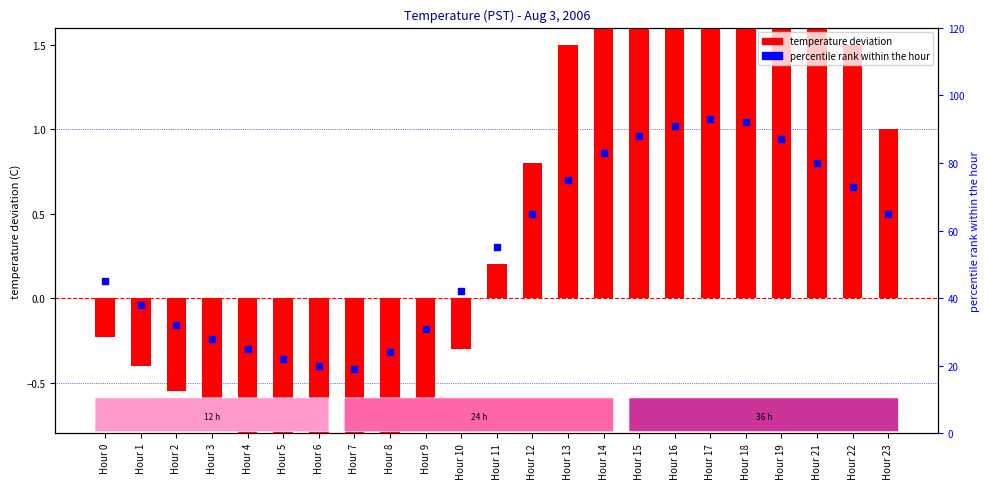

Between Hour 23 and Hour 11, which is larger?

Hour 23